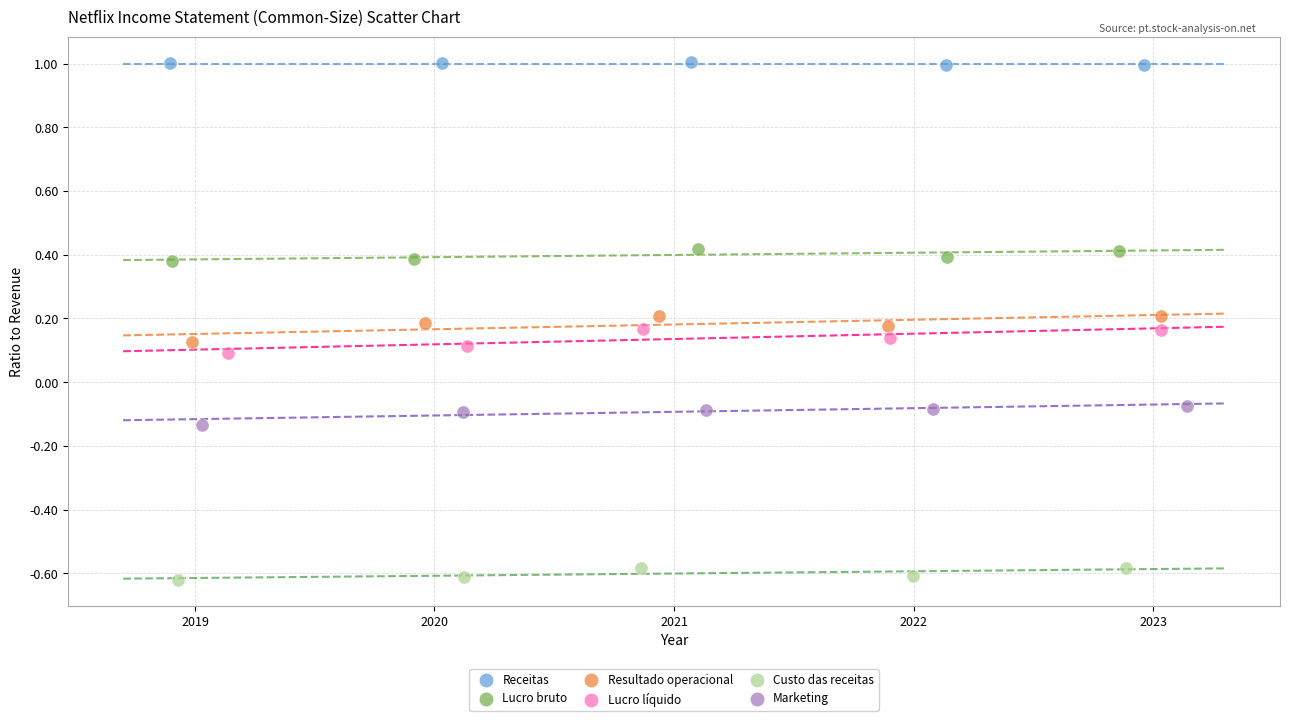

Which series reaches the maximum Y coordinate?

Receitas